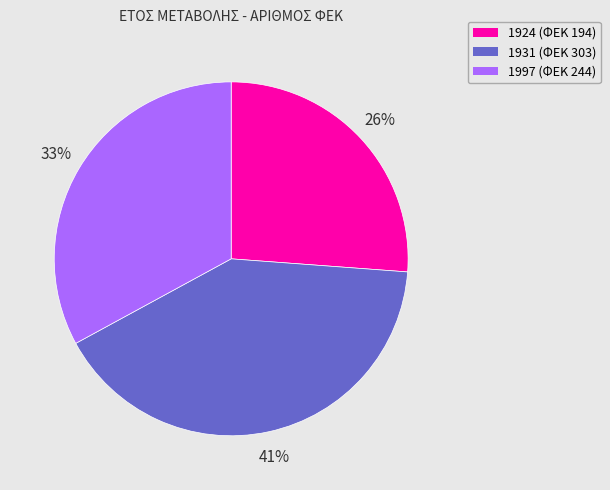

True or false: 1924 accounts for 37% of the total.

False